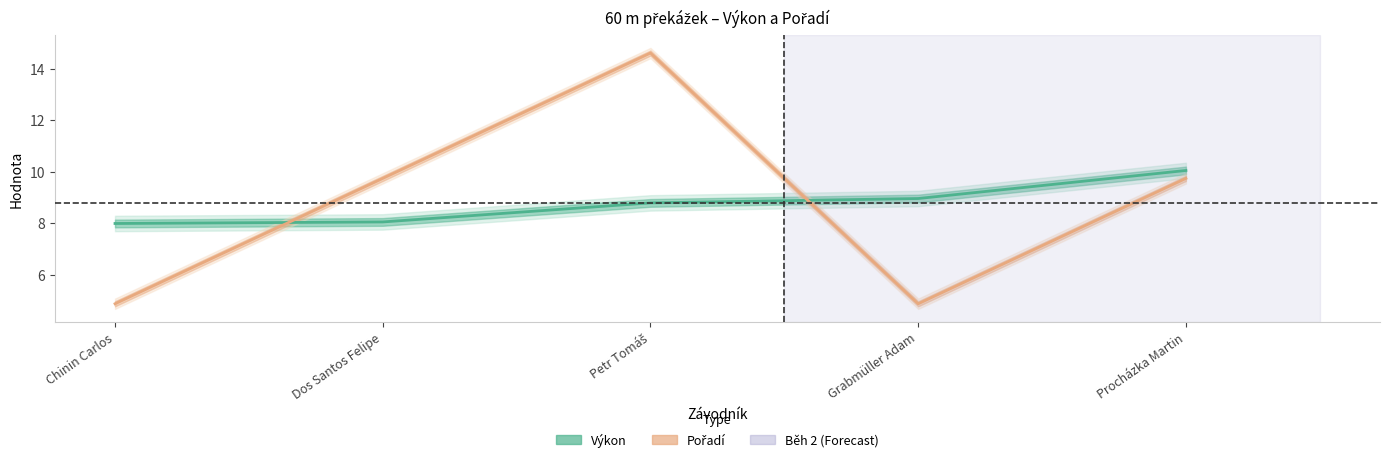

Which category has the highest value in the Výkon series?

Procházka Martin